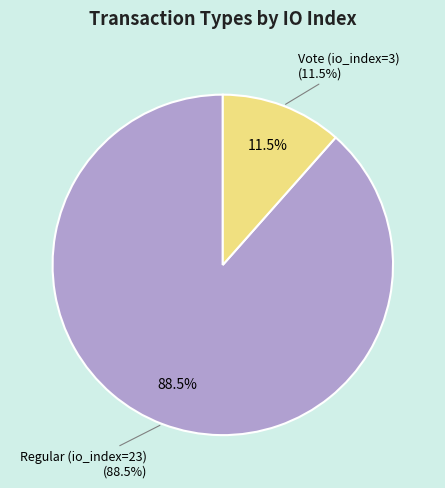

To the nearest percent, what percentage of the pie is Regular (io_index=23)?

88%